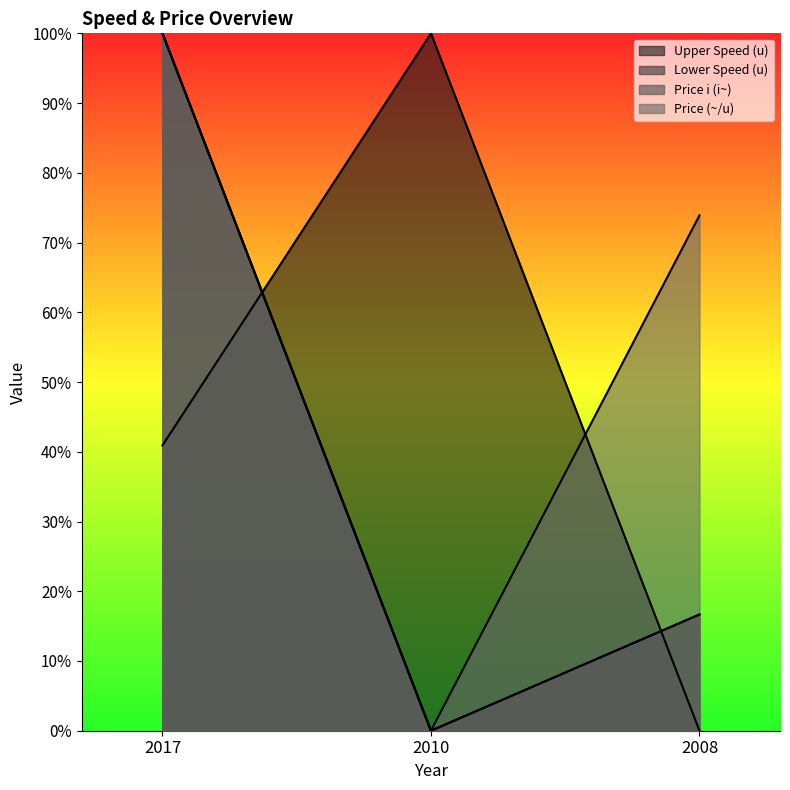

Which label corresponds to the largest value in the chart?

2017